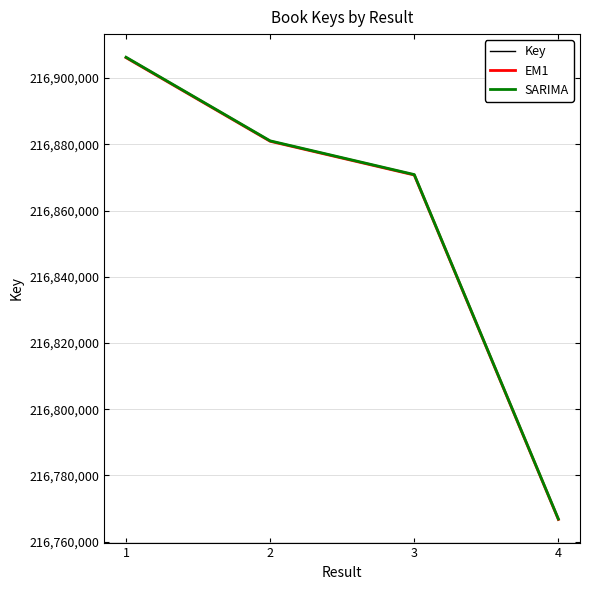

Rank the series by their average value, from lowest to highest.

EM1, Key, SARIMA